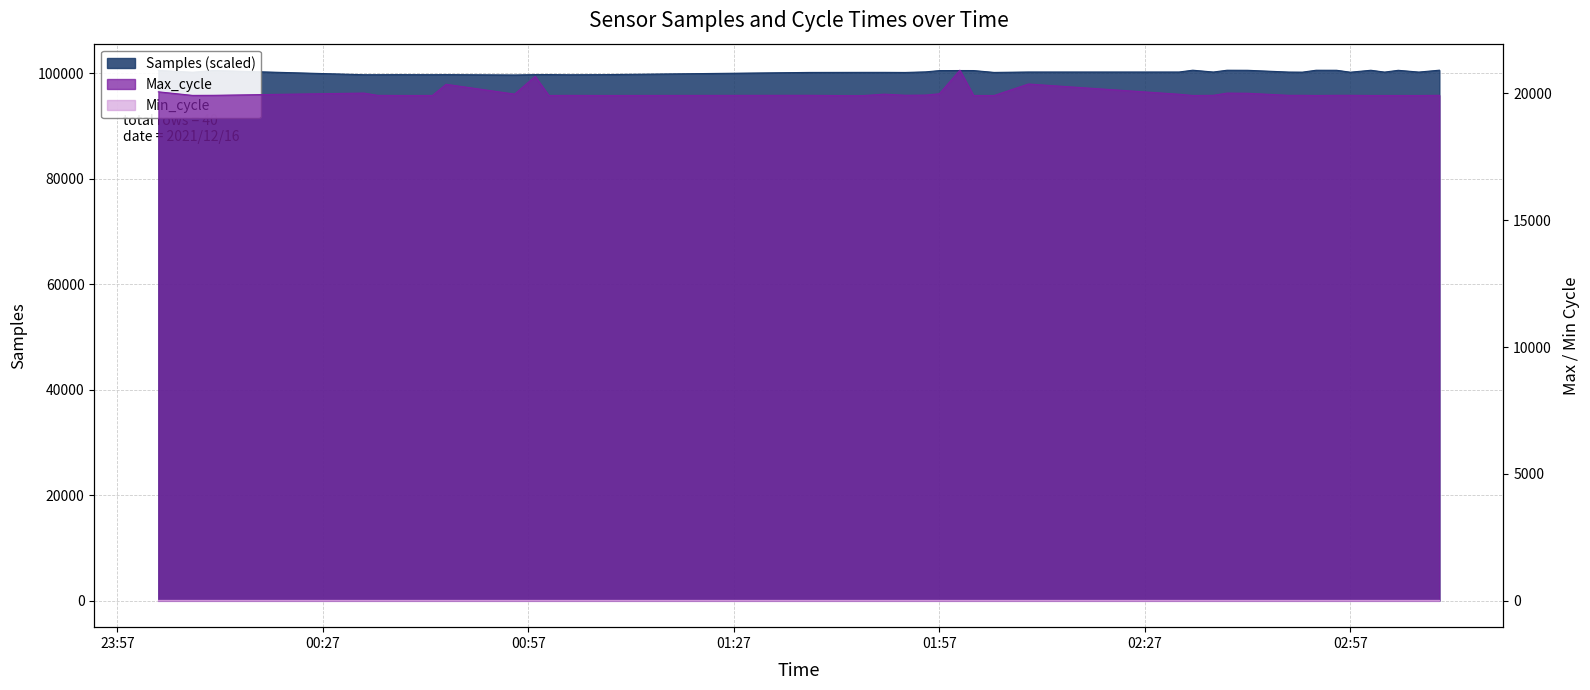

True or false: Samples and Max_cycle cross at least once.

False